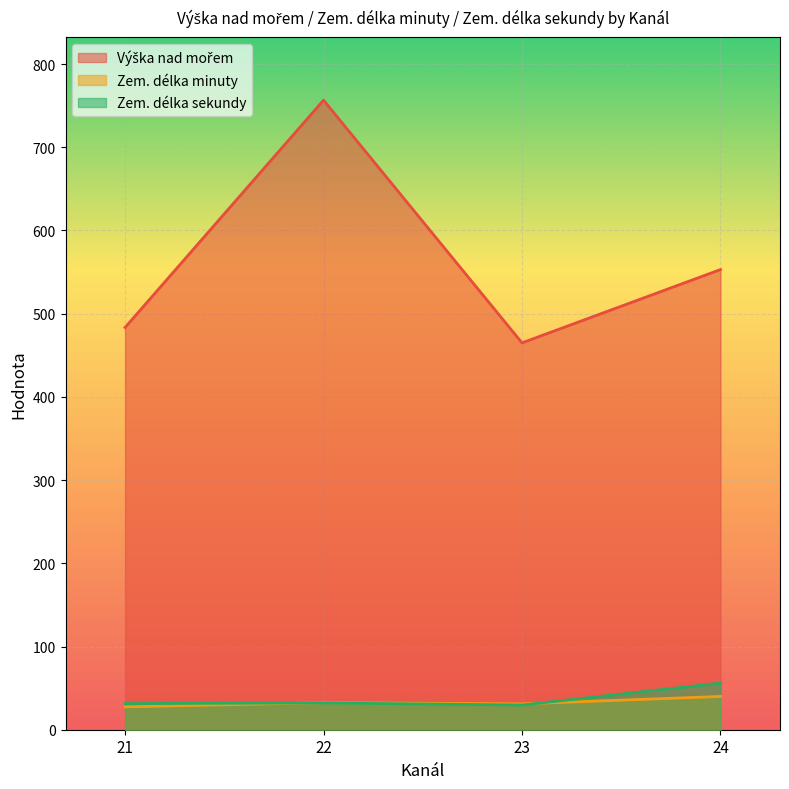

What is the greatest value displayed?

756.6